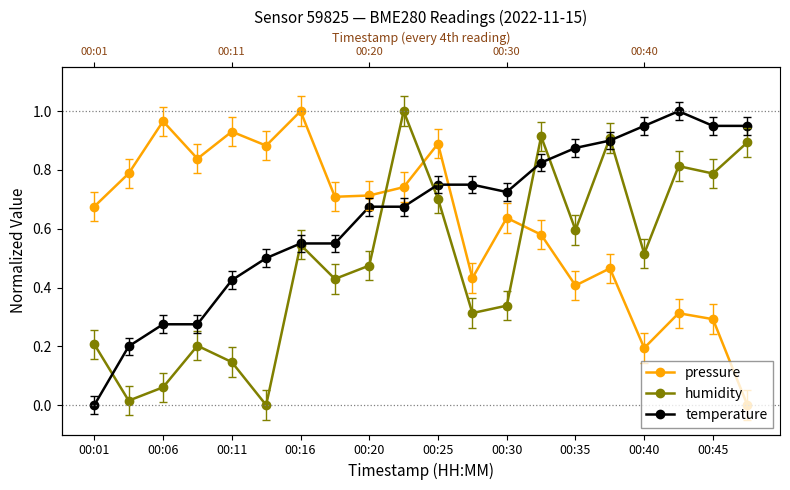

What is the approximate value of humidity at 00:40?

0.5